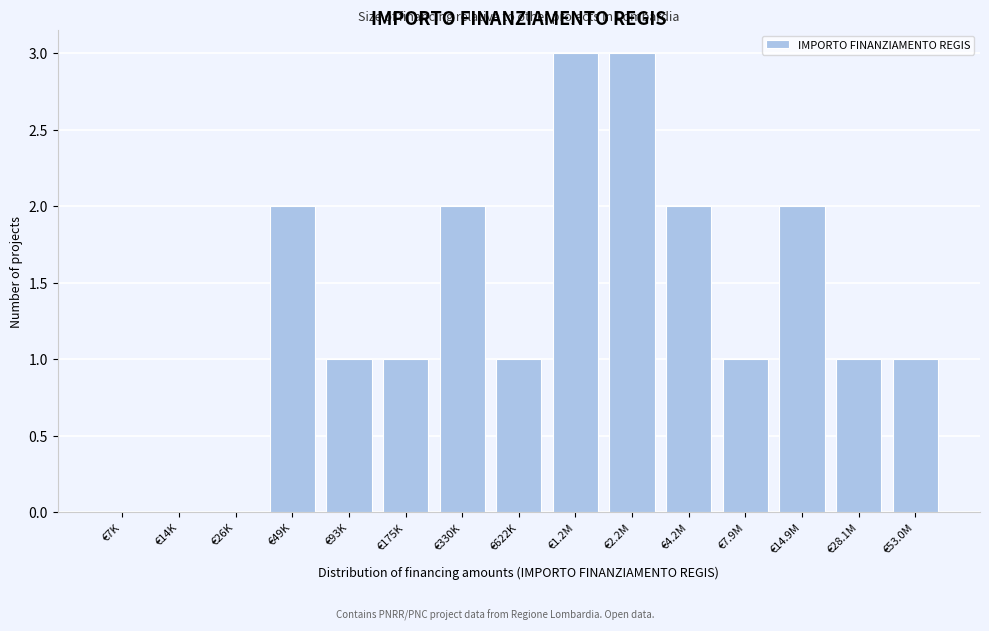

Reading right to left, what are all the values shown in this chart?

€53.0M=1	€28.1M=1	€14.9M=2	€7.9M=1	€4.2M=2	€2.2M=3	€1.2M=3	€622K=1	€330K=2	€175K=1	€93K=1	€49K=2	€26K=0	€14K=0	€7K=0